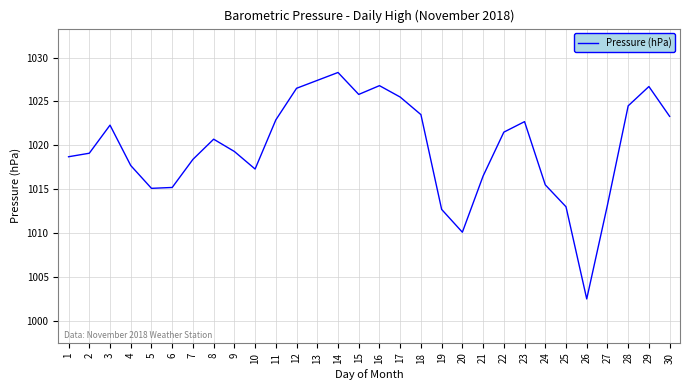

Read the value at 17.

1025.5